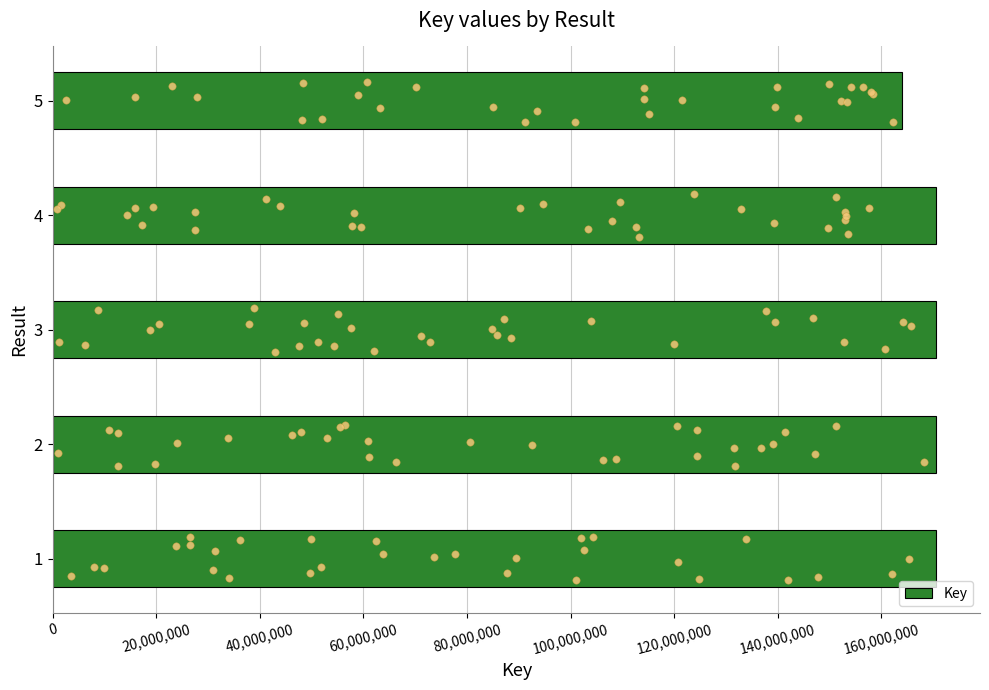

What is the highest value of the Key series?

170539839